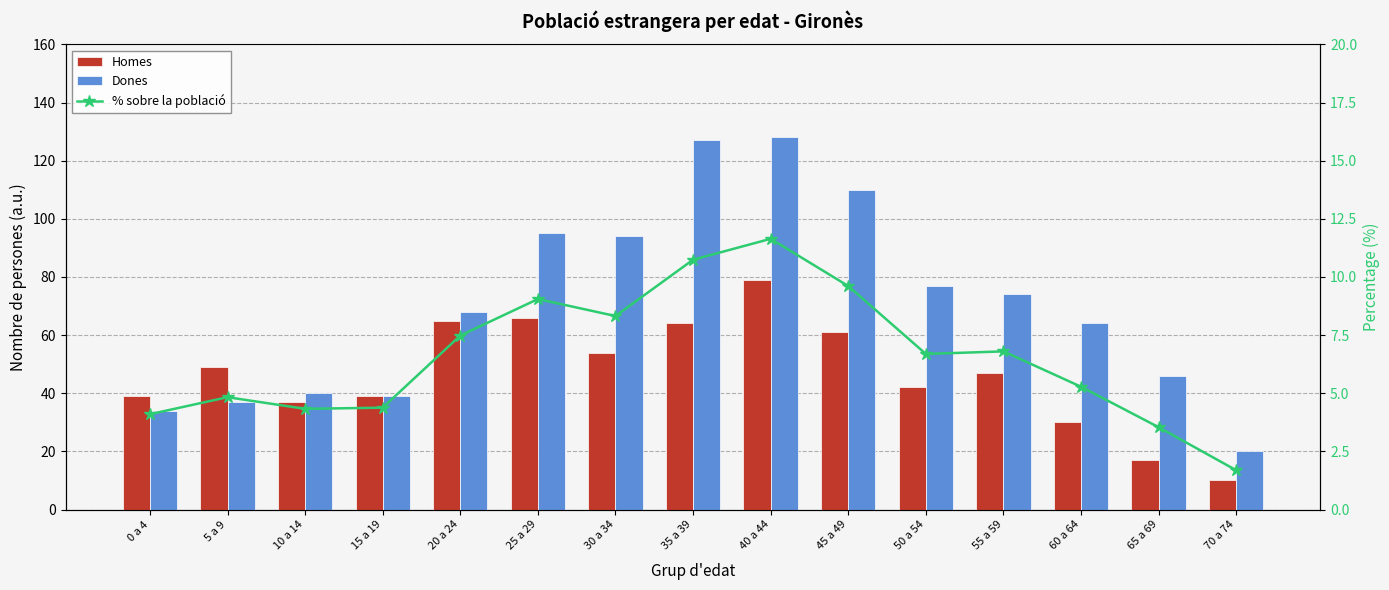

How many values in the Homes series exceed 47?

7